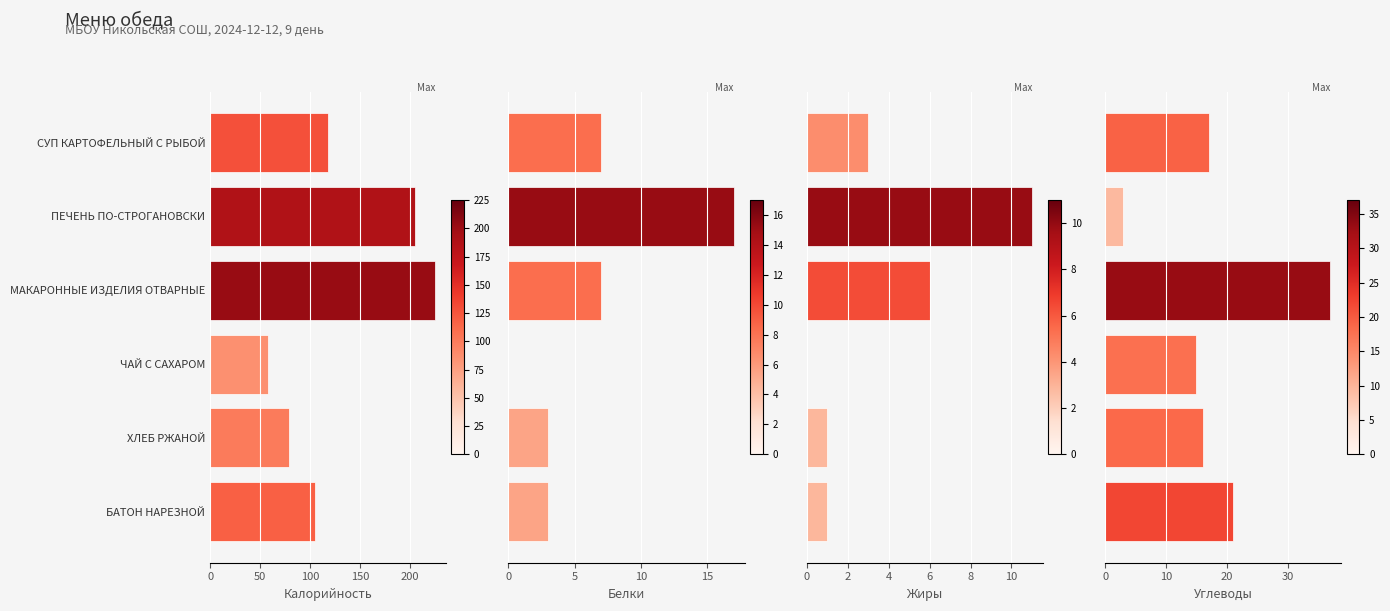

What is the highest value of the Белки series?

17